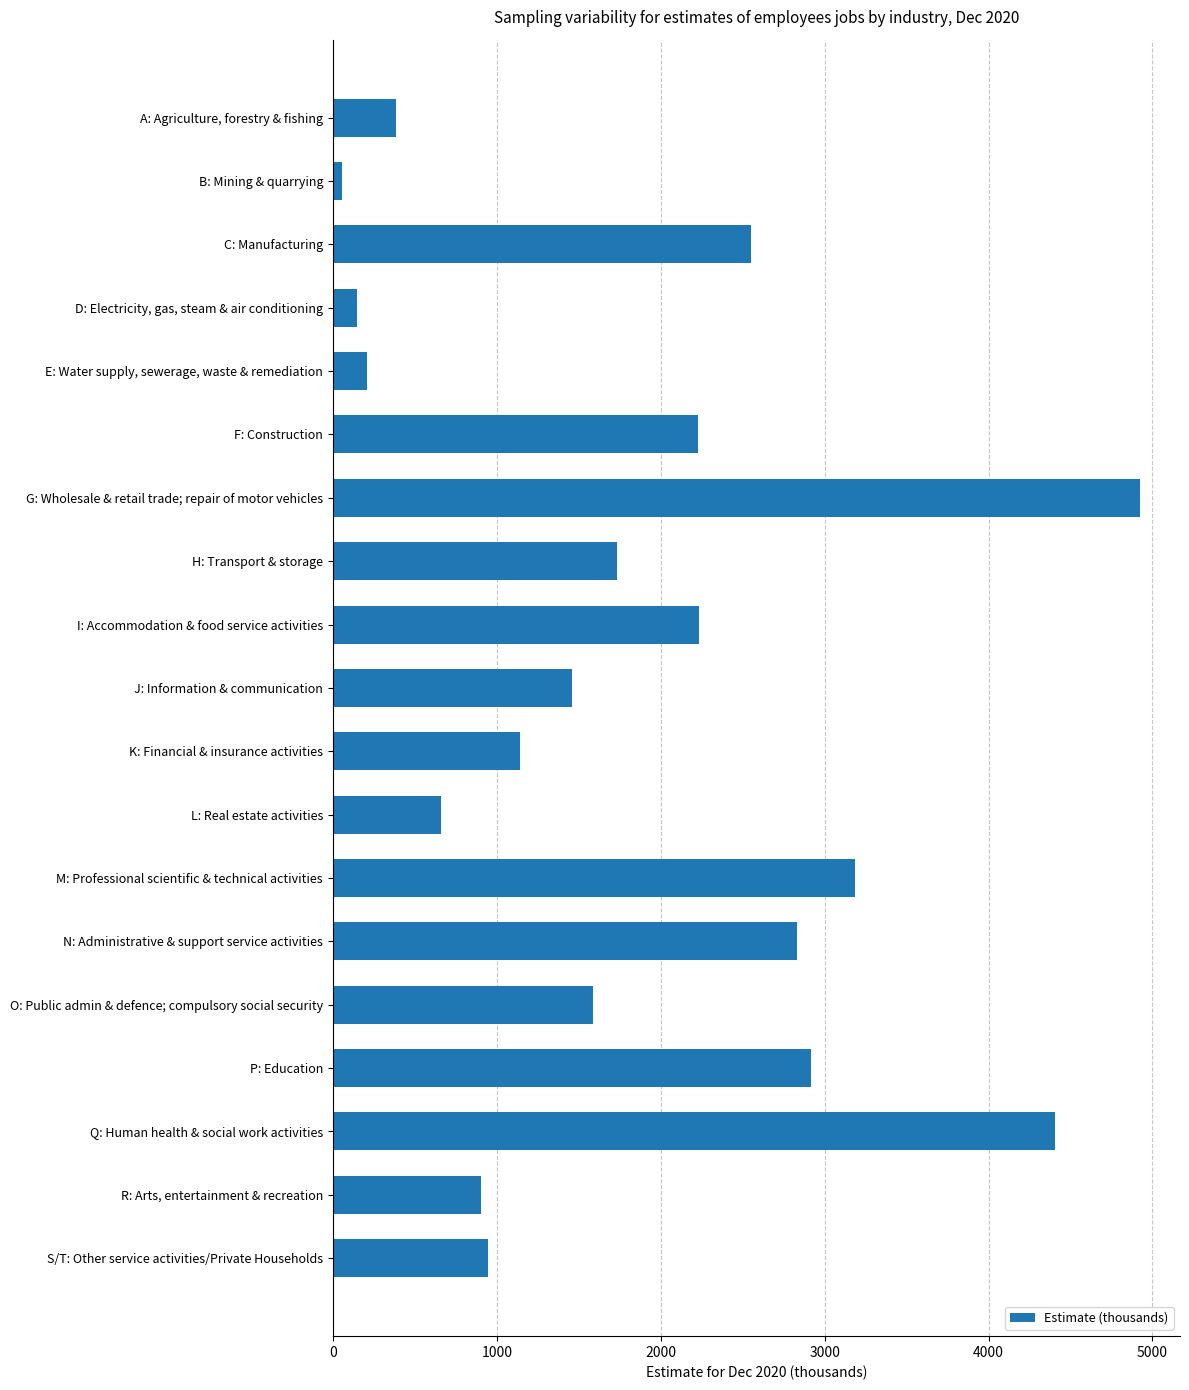

What is the sum of all values?

34501